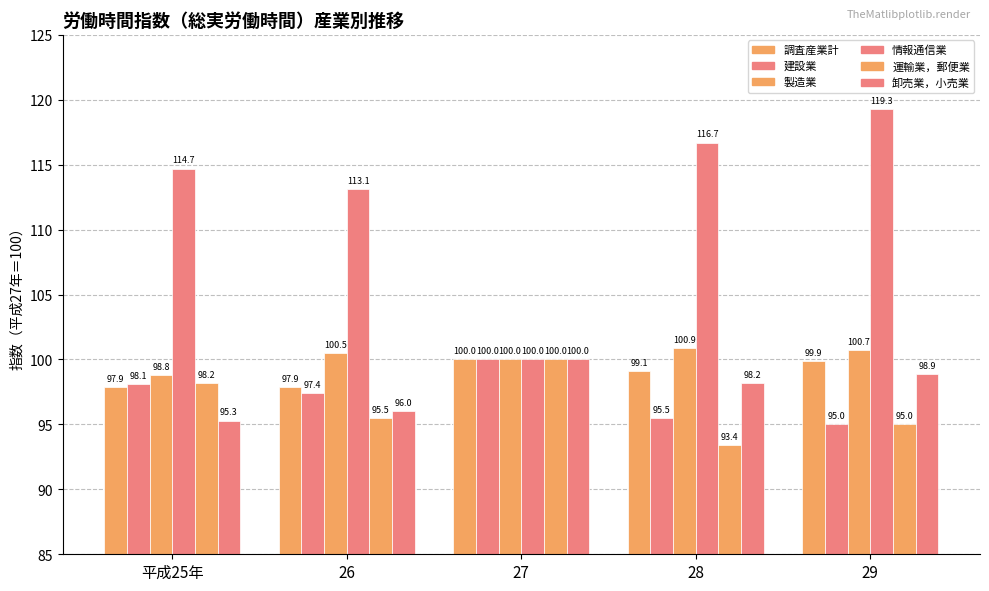

Reading left to right, transcribe all the data shown in this chart.

調査産業計: 平成25年=97.9	26=97.9	27=100.0	28=99.1	29=99.9
建設業: 平成25年=98.1	26=97.4	27=100.0	28=95.5	29=95.0
製造業: 平成25年=98.8	26=100.5	27=100.0	28=100.9	29=100.7
情報通信業: 平成25年=114.7	26=113.1	27=100.0	28=116.7	29=119.3
運輸業，郵便業: 平成25年=98.2	26=95.5	27=100.0	28=93.4	29=95.0
卸売業，小売業: 平成25年=95.3	26=96.0	27=100.0	28=98.2	29=98.9